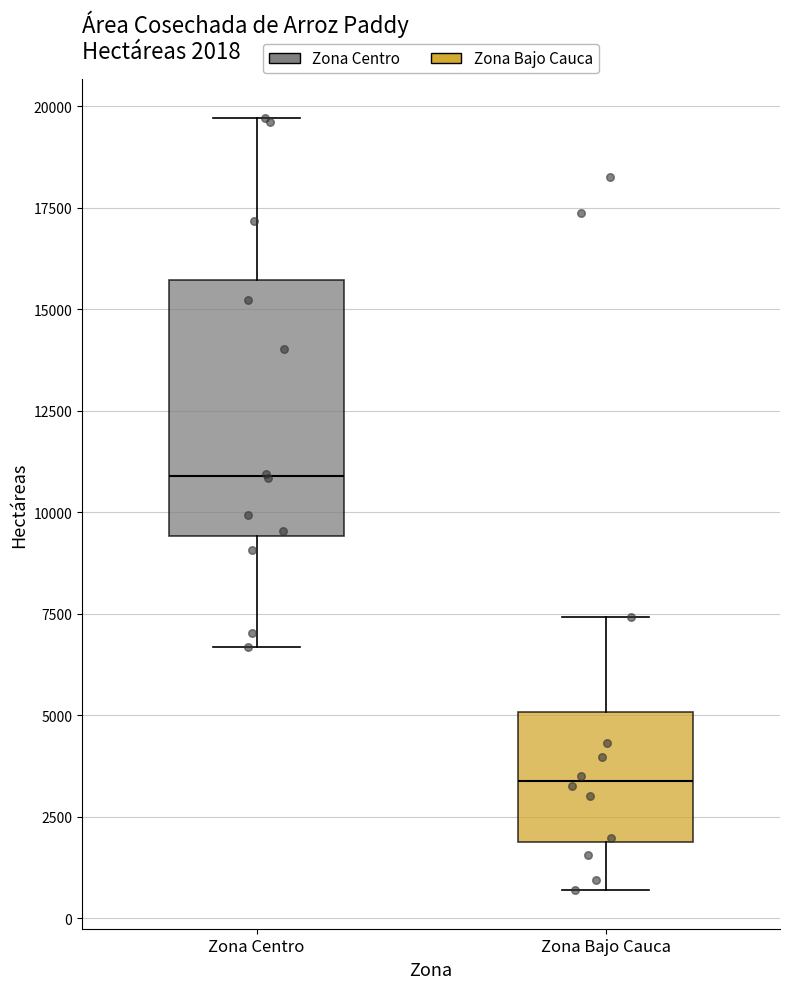

Which box is the tallest, from its lower edge to its upper edge?

Zona Centro